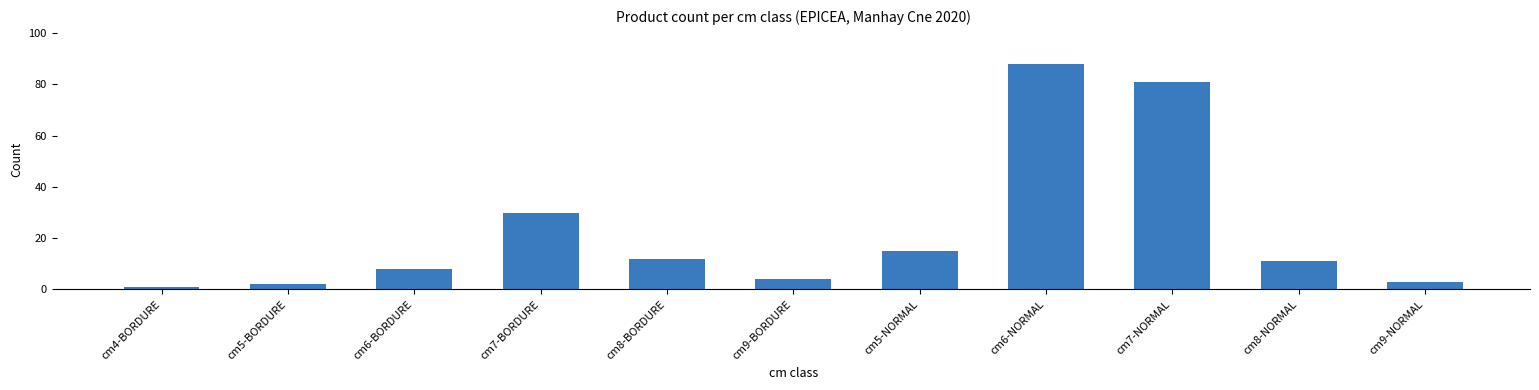

What is the label of the 8th bar from the left?

cm6-NORMAL